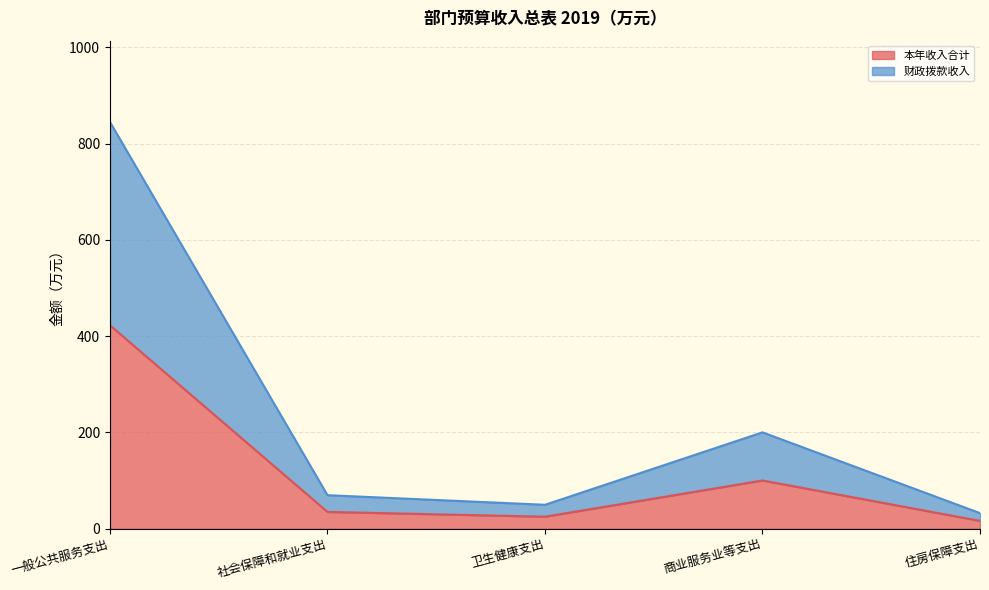

Which series changed the most between 社会保障和就业支出 and 住房保障支出?

本年收入合计